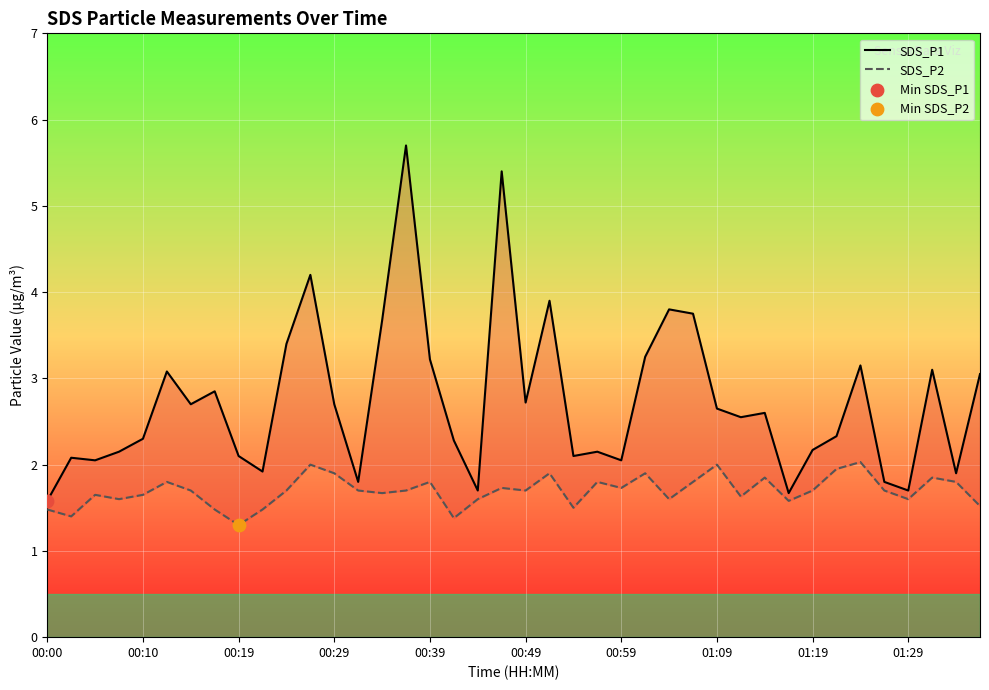

Is the value of SDS_P1 at 01:19 greater than the value of SDS_P2 at 34?

Yes